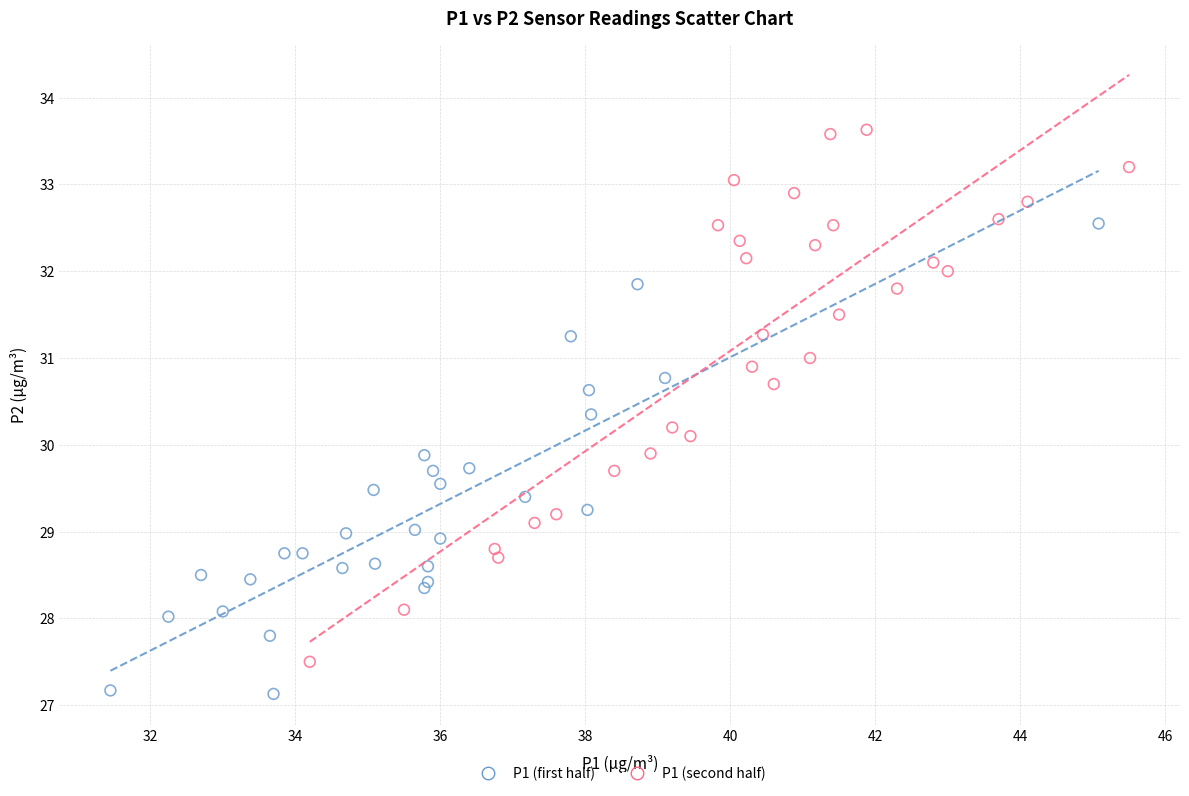

Which series has the largest Y range (max minus min)?

P1 (second half)